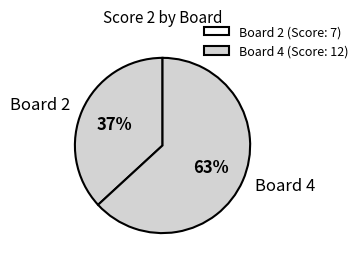

To the nearest percent, what is the difference between the largest and smallest slice percentages?

26%